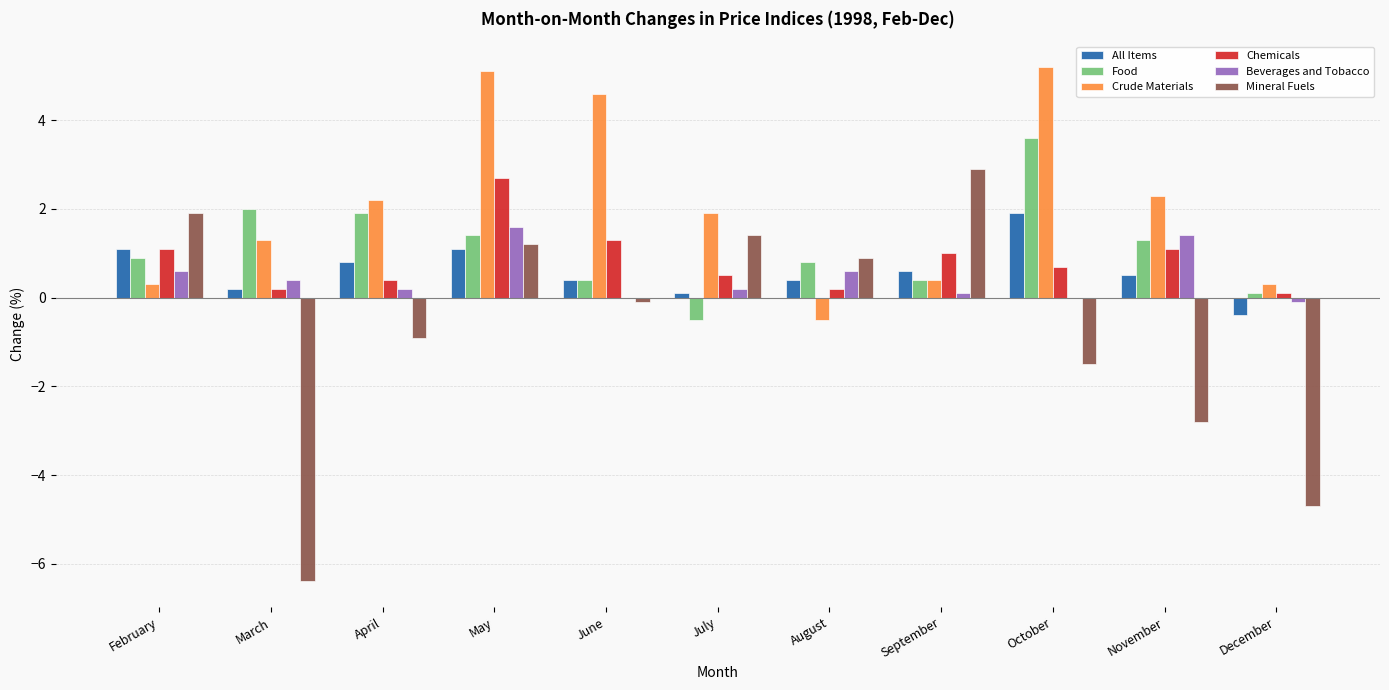

Does the chart contain stacked bars?

No